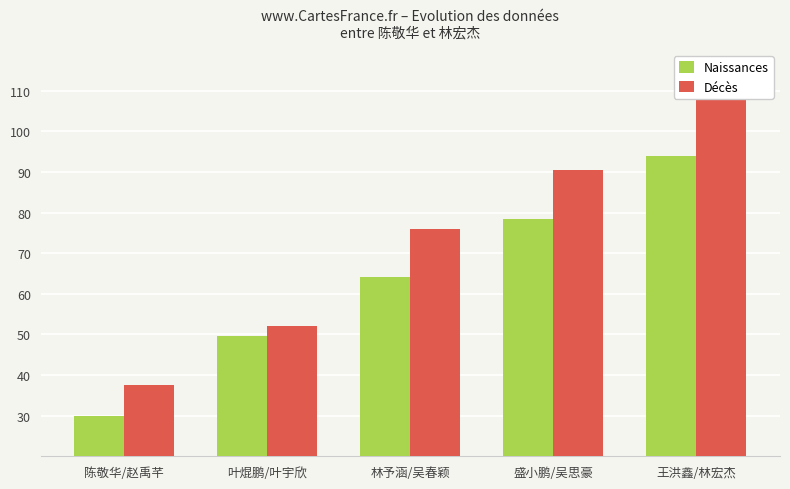

Between 王洪鑫/林宏杰 and 叶焜鹏/叶宇欣, which is larger?

王洪鑫/林宏杰